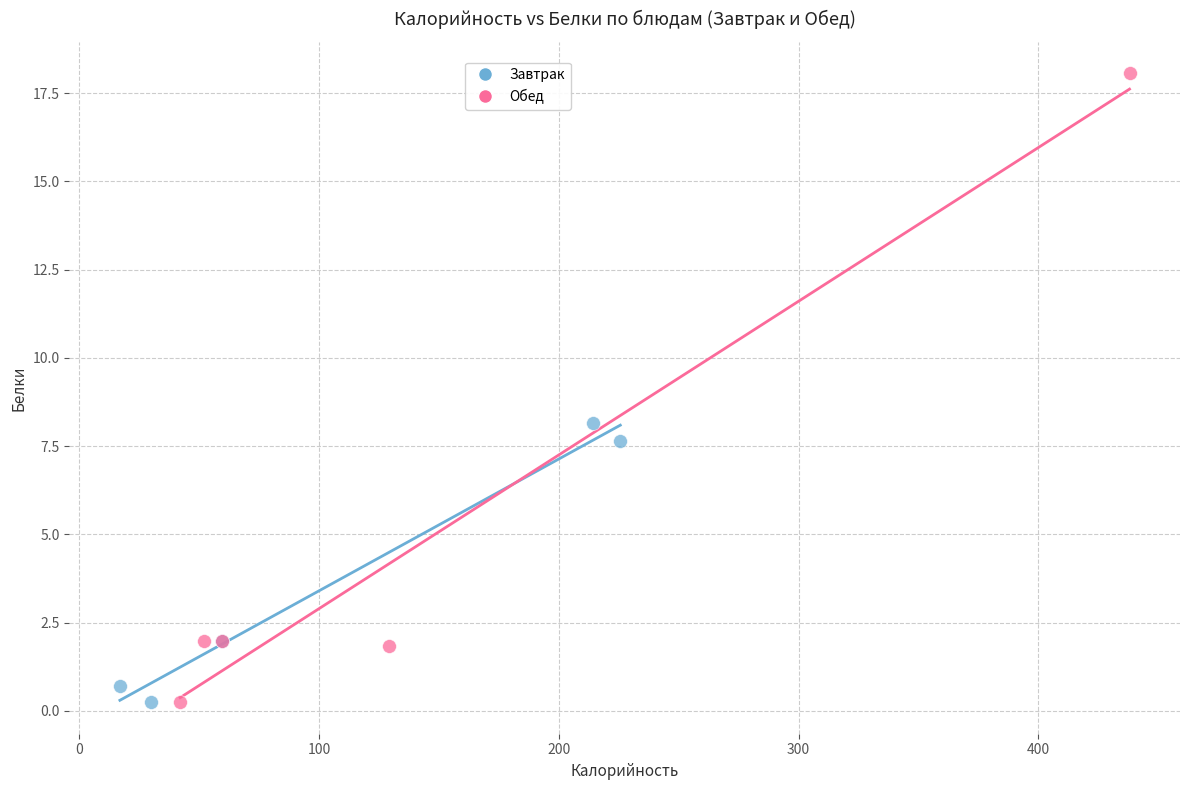

Which series has the widest spread of Y values?

Обед